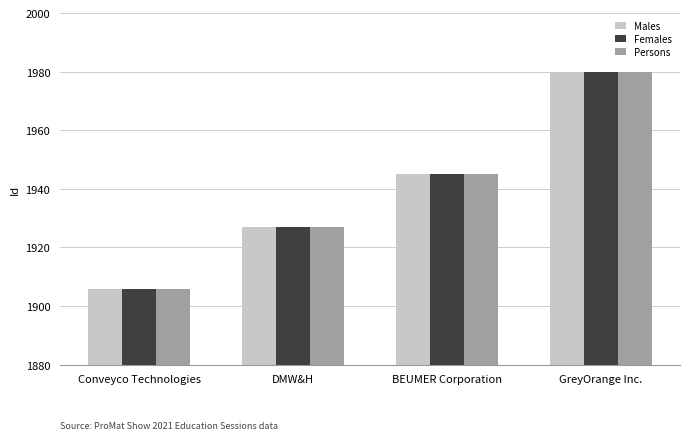

What is the greatest value displayed?

1980